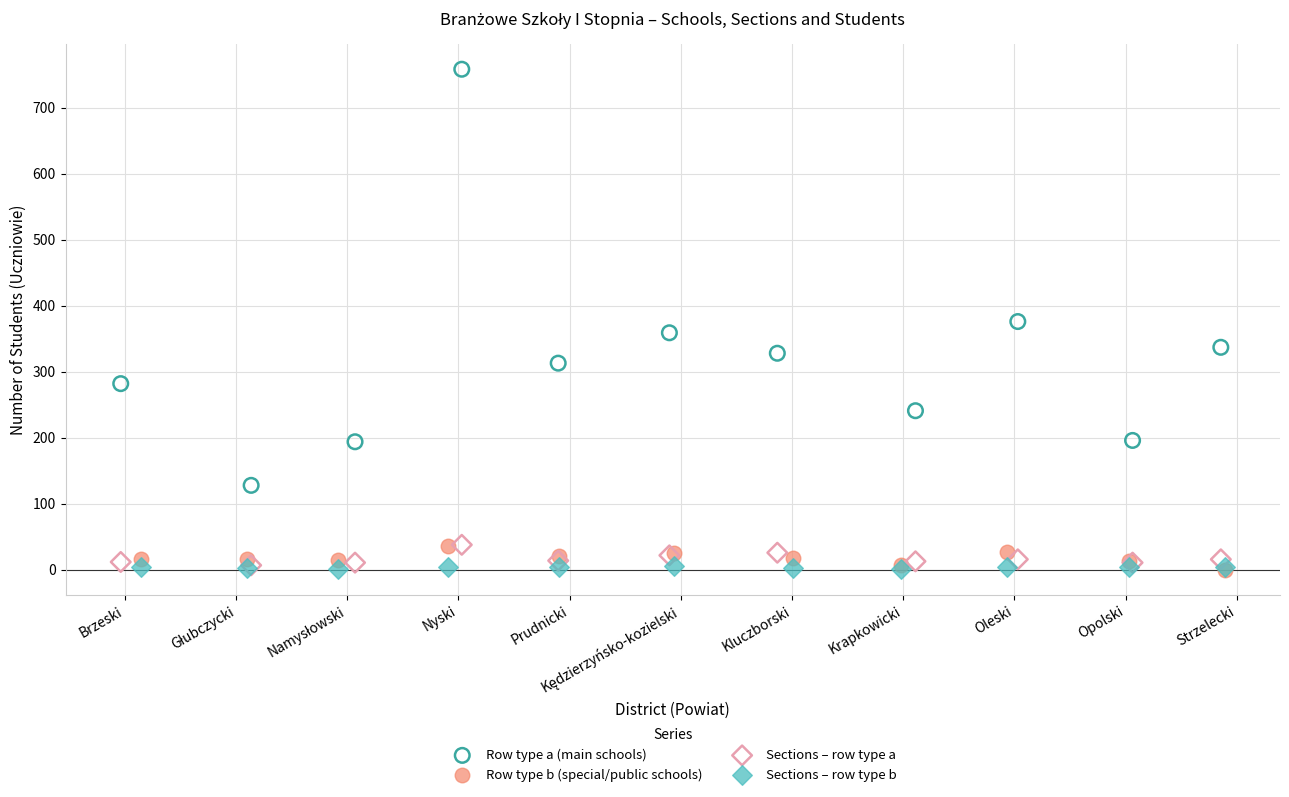

Which series reaches the maximum Y coordinate?

Row type a (main schools)